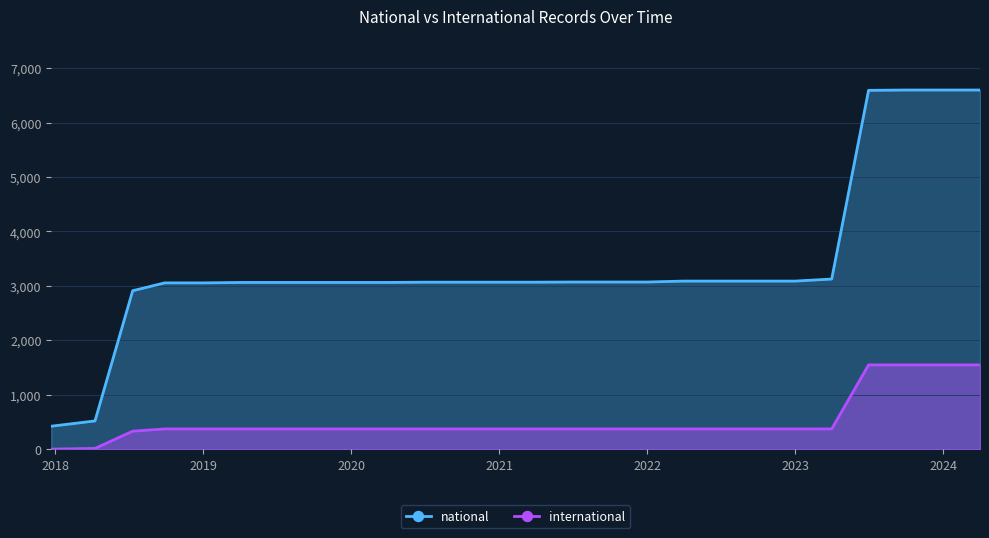

At how many categories does at least one series exceed 1456?

24